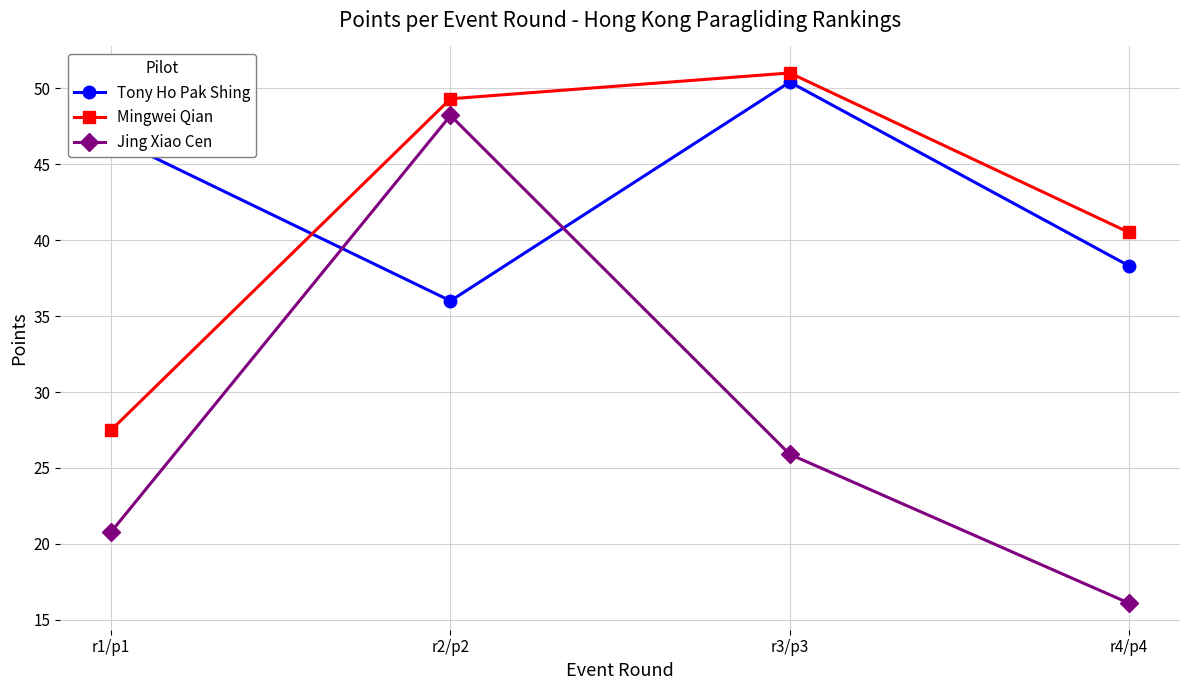

What is the label of the 2nd point from the right?

r3/p3